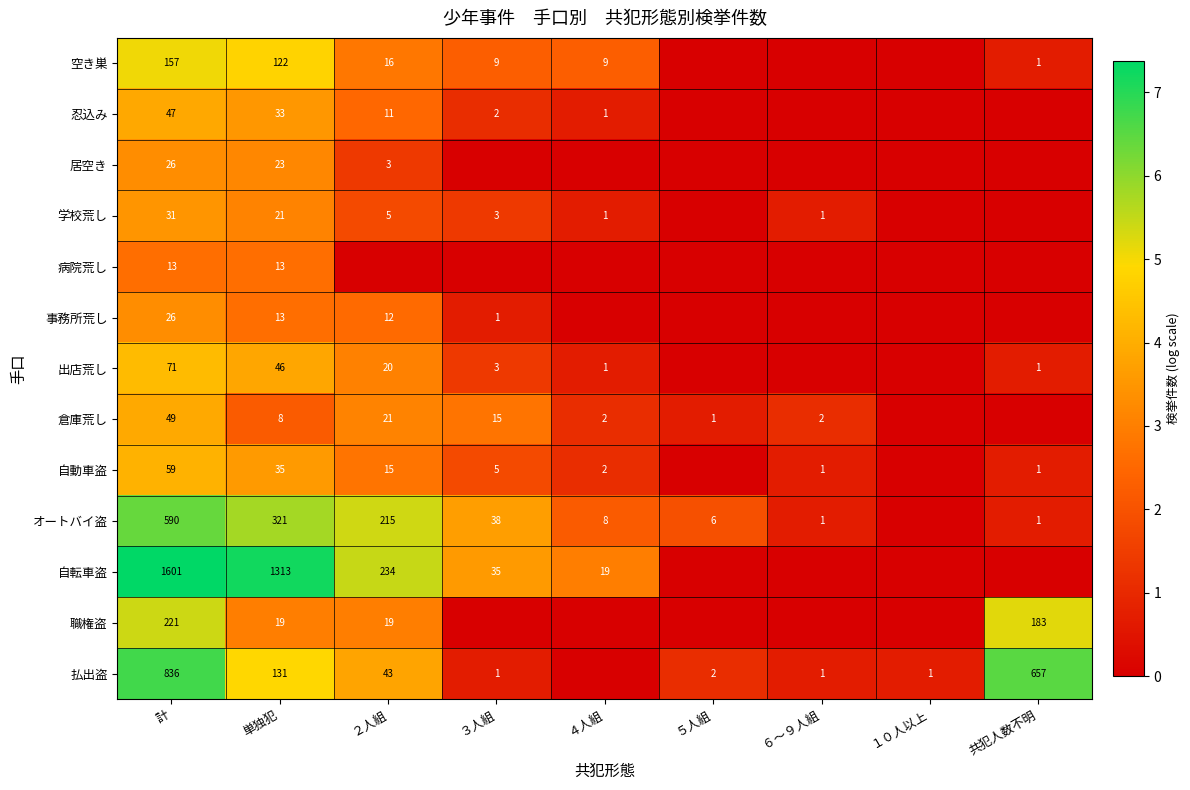

What is the sum of the 自転車盗 values at ４人組 and 単独犯?

1332